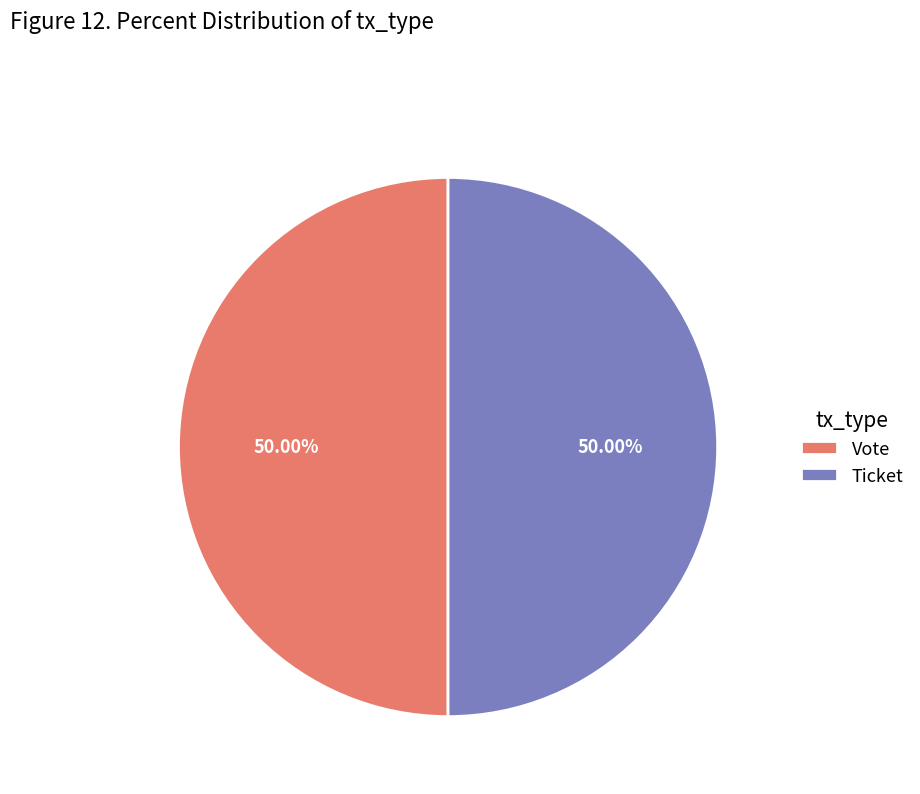

Is the sum of Vote and Ticket greater than half?

Yes